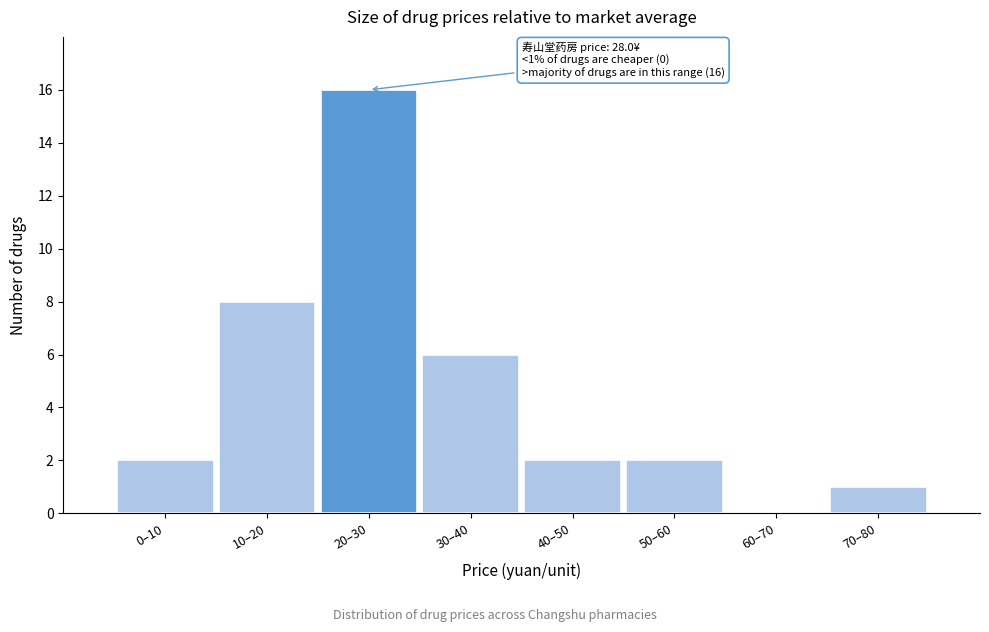

Reading right to left, extract all data points from this chart.

70–80=1	60–70=0	50–60=2	40–50=2	30–40=6	20–30=16	10–20=8	0–10=2